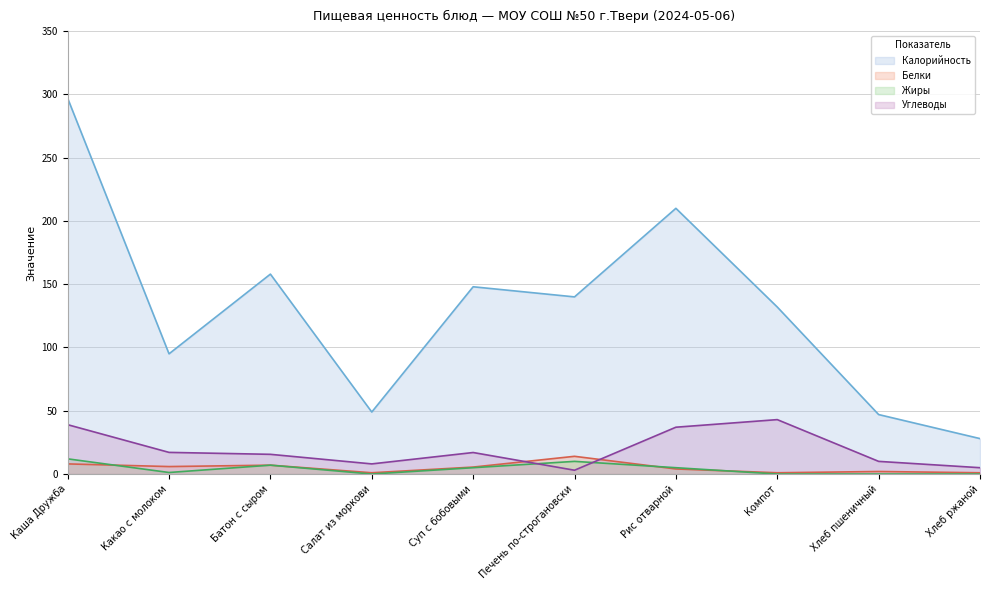

True or false: Углеводы has a value of 18.3 at Компот.

False